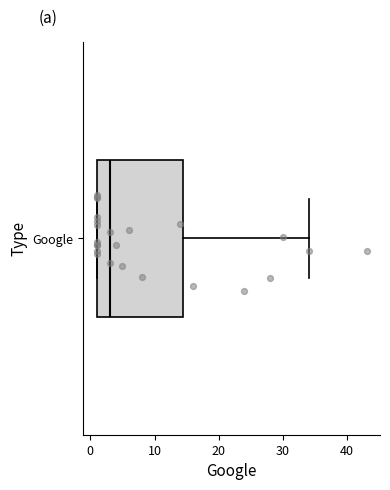

Read this box plot against the x-axis: the position of the median line, the range covered by the box, and the ends of both whiskers. The values are not printed on the chart, so give them approximately, as read against the axis.

median 3, box 1 to 15, whiskers 1 to 34